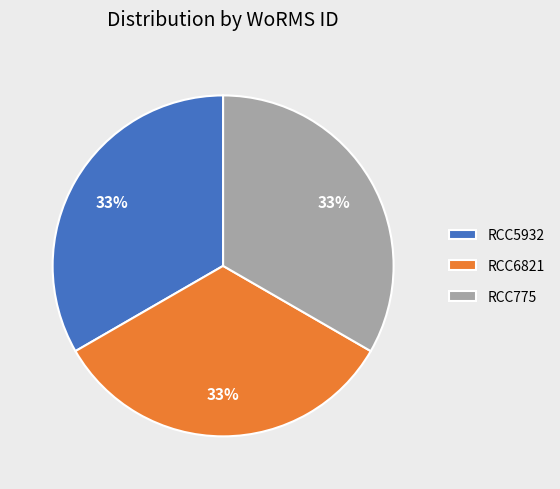

Does RCC5932 account for over 50% of the chart?

No